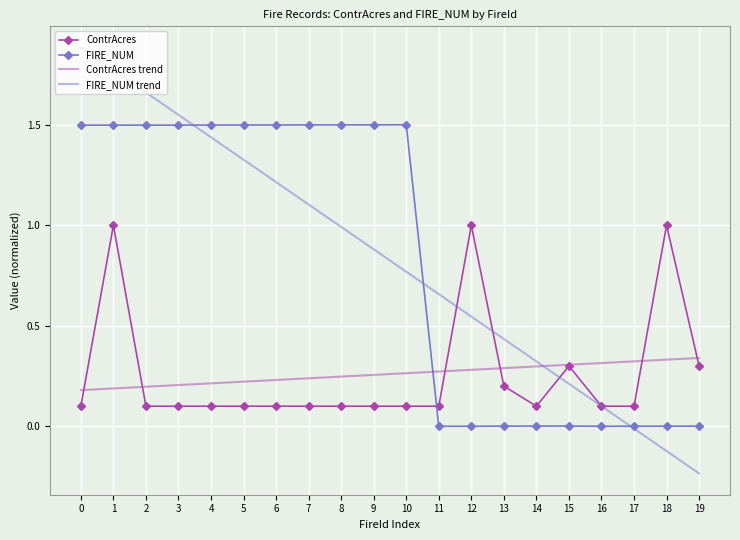

Rank the series by their maximum value, from lowest to highest.

ContrAcres trend, ContrAcres, FIRE_NUM, FIRE_NUM trend